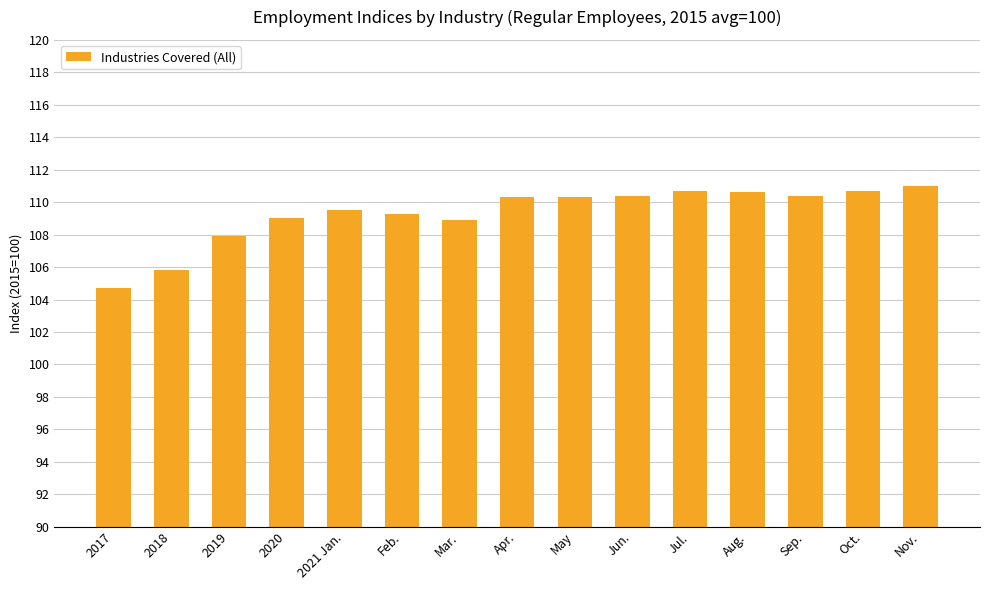

Count the number of data series in this chart.

1